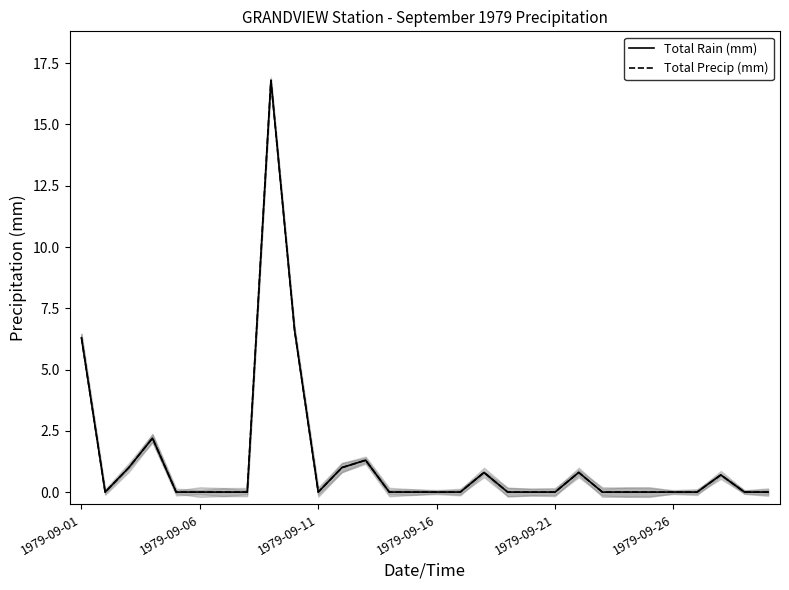

Which has a higher value, 8 or 20?

8